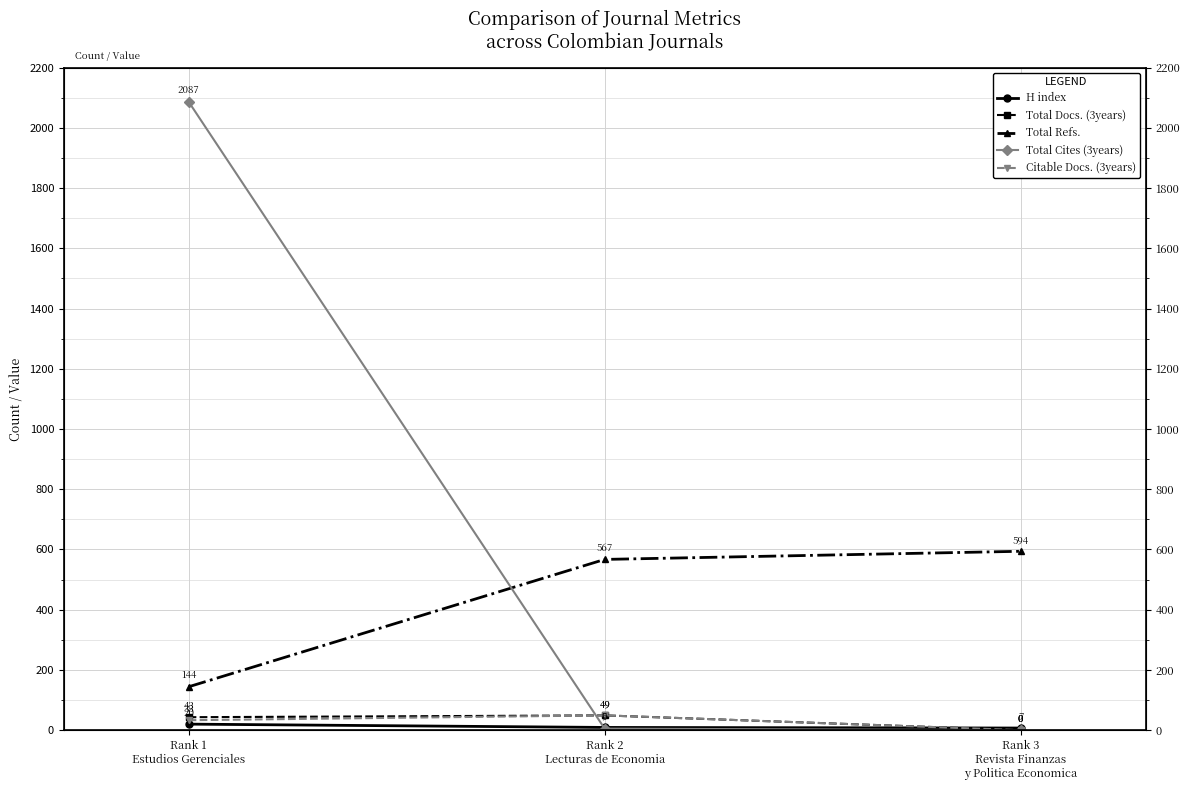

Between Rank 2
Lecturas de Economia and Rank 1
Estudios Gerenciales, which is larger?

Rank 1
Estudios Gerenciales